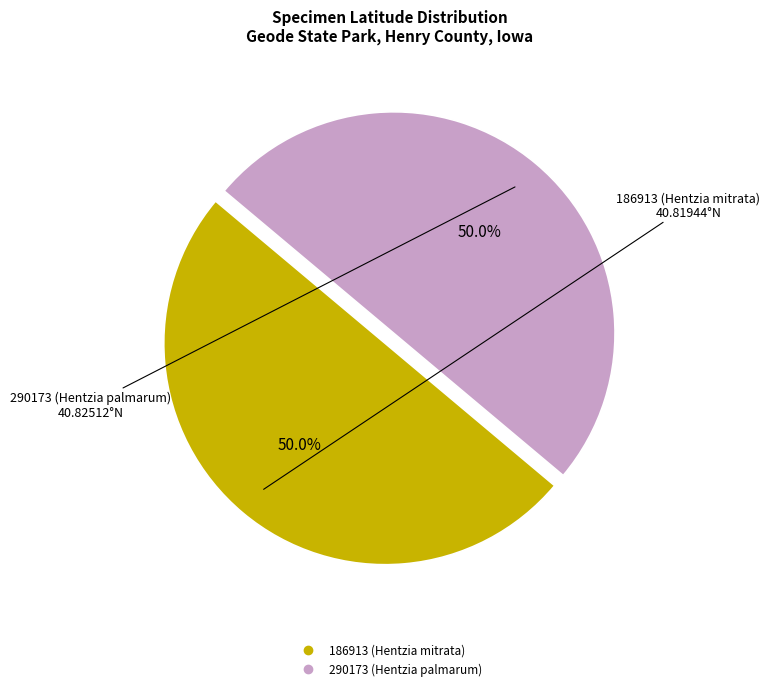

Approximately how many times larger is the value at 186913 (Hentzia mitrata) compared to 290173 (Hentzia palmarum)?

1.0